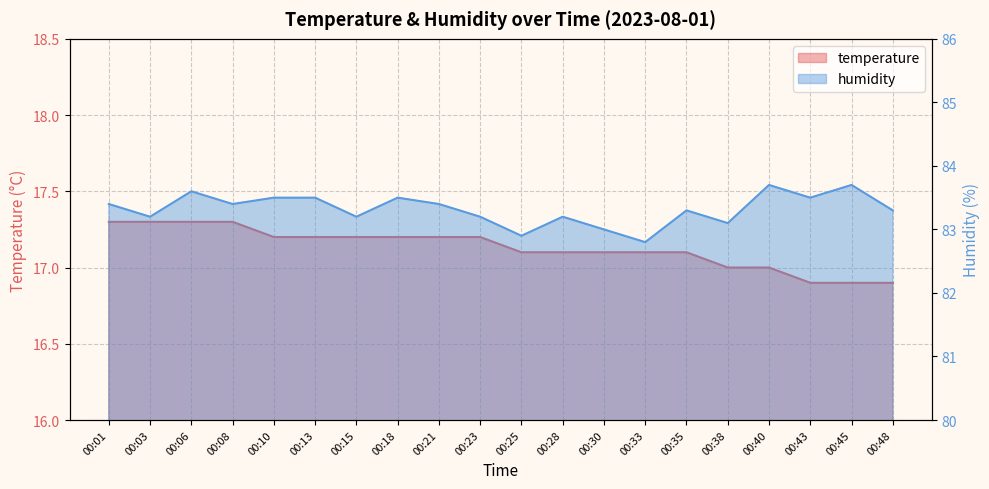

How many data points does each series have?

20